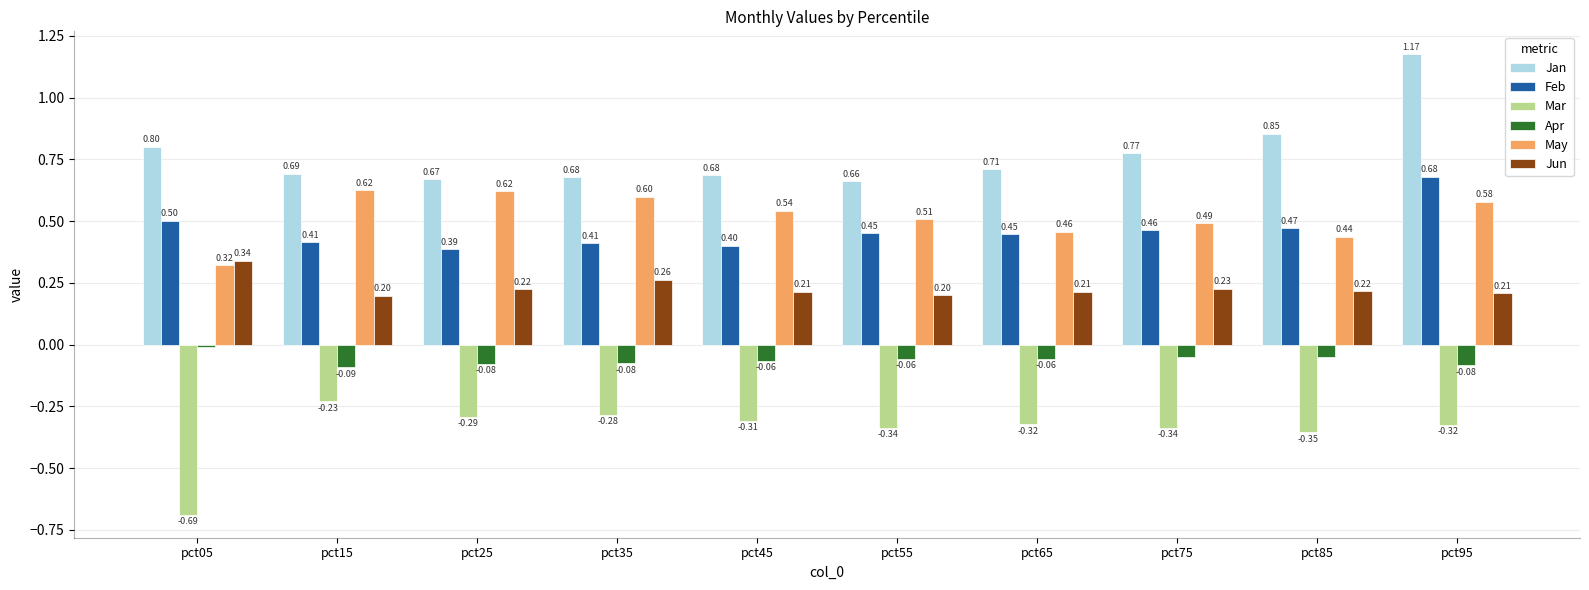

What is the difference between the Jan values at pct15 and pct05?

0.1